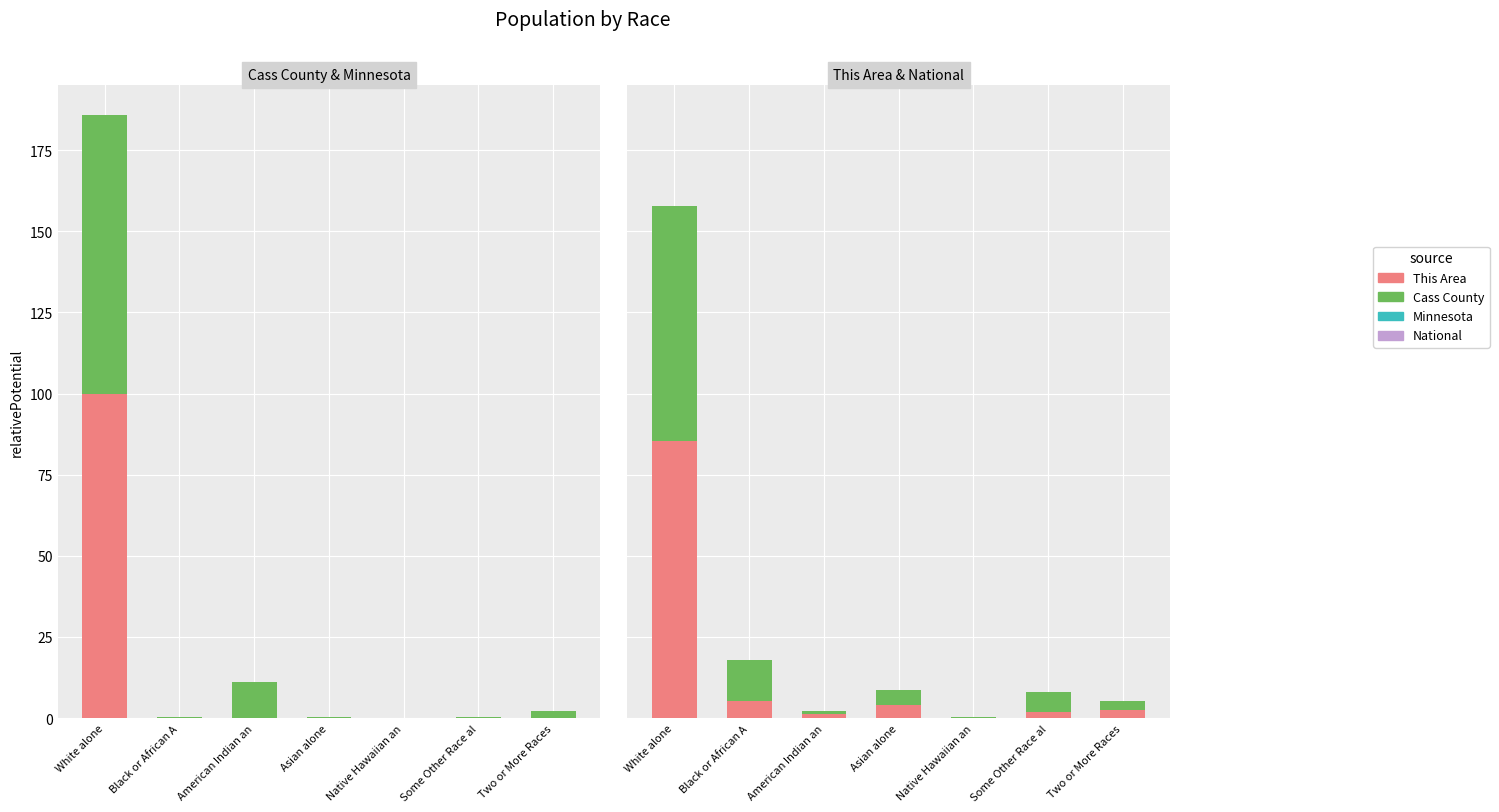

What is the maximum value for National?

72.4